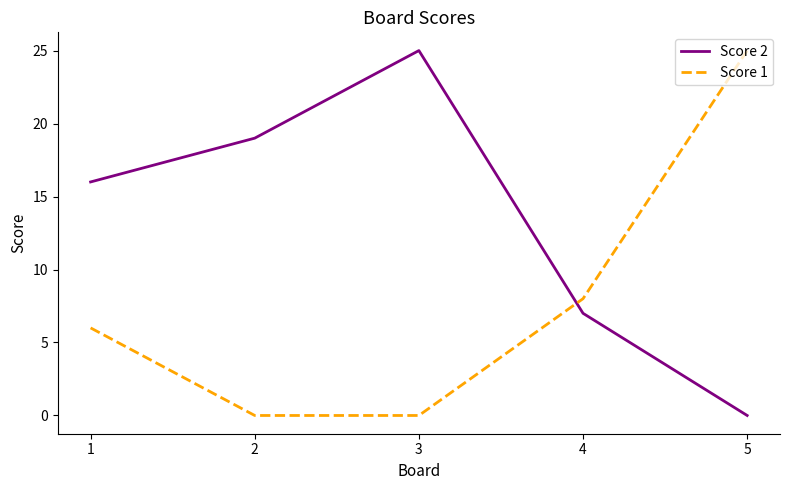

What is the total value across all series at 4?

15